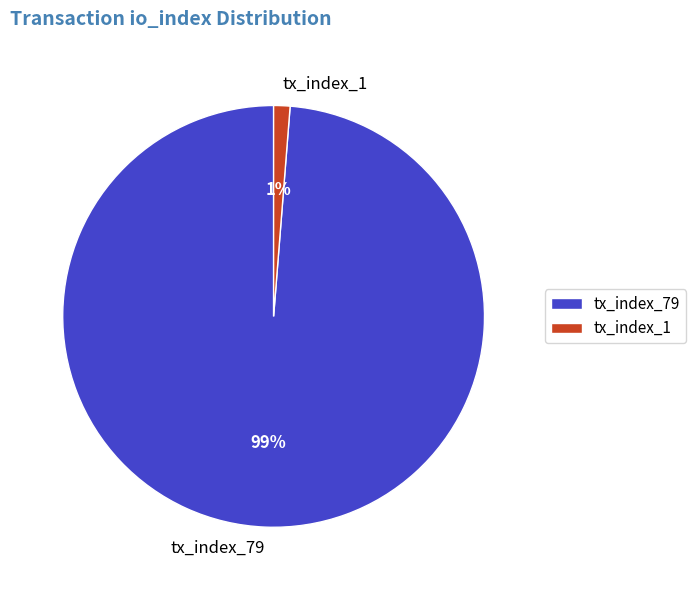

Which category has the smallest portion of the pie?

tx_index_1